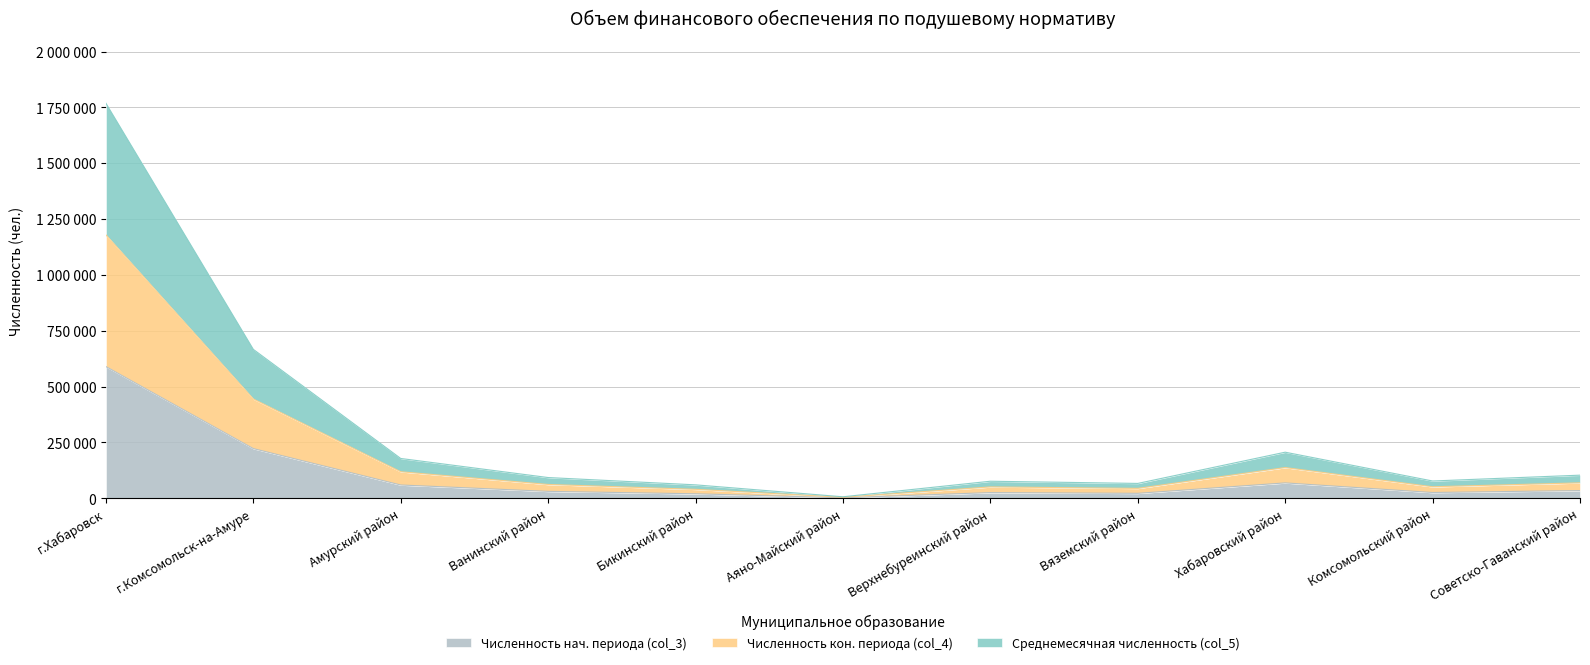

What are all the series names shown in the legend?

Численность нач. периода (col_3), Численность кон. периода (col_4), Среднемесячная численность (col_5)